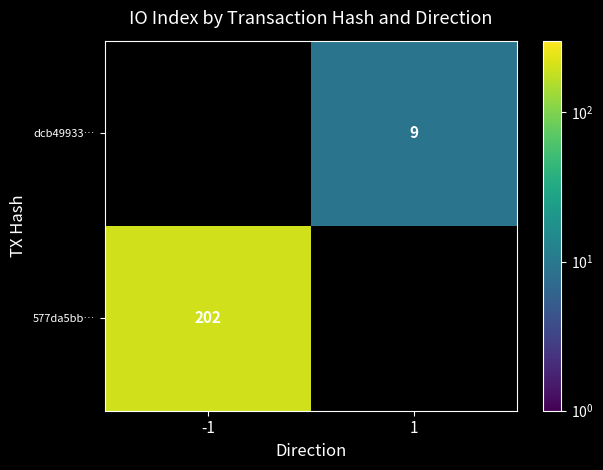

The 577da5bb… series shows 60.4 at -1. True or false?

False